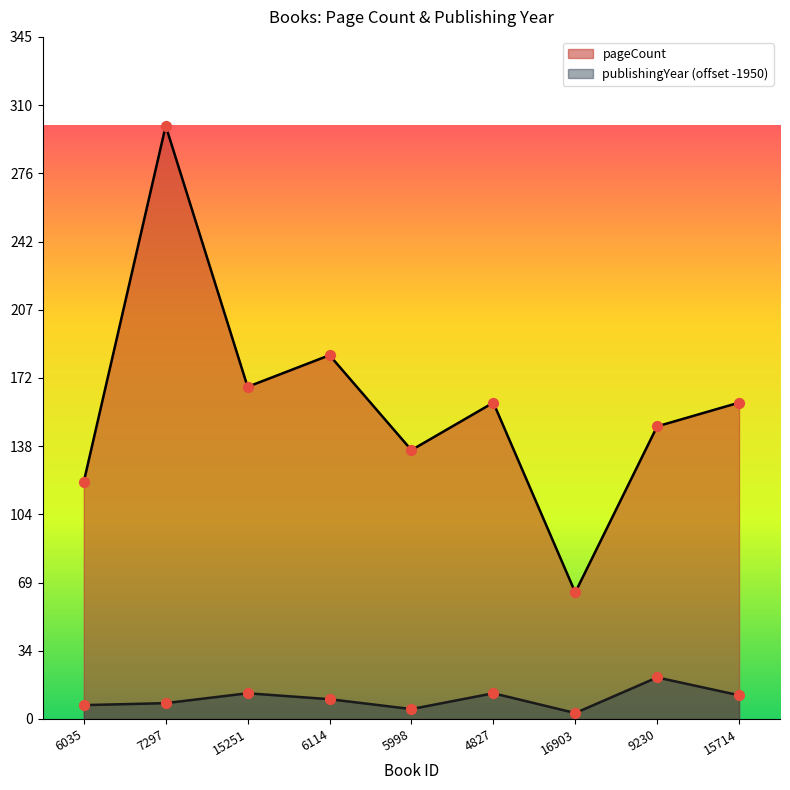

Which series has the widest spread of Y values?

pageCount